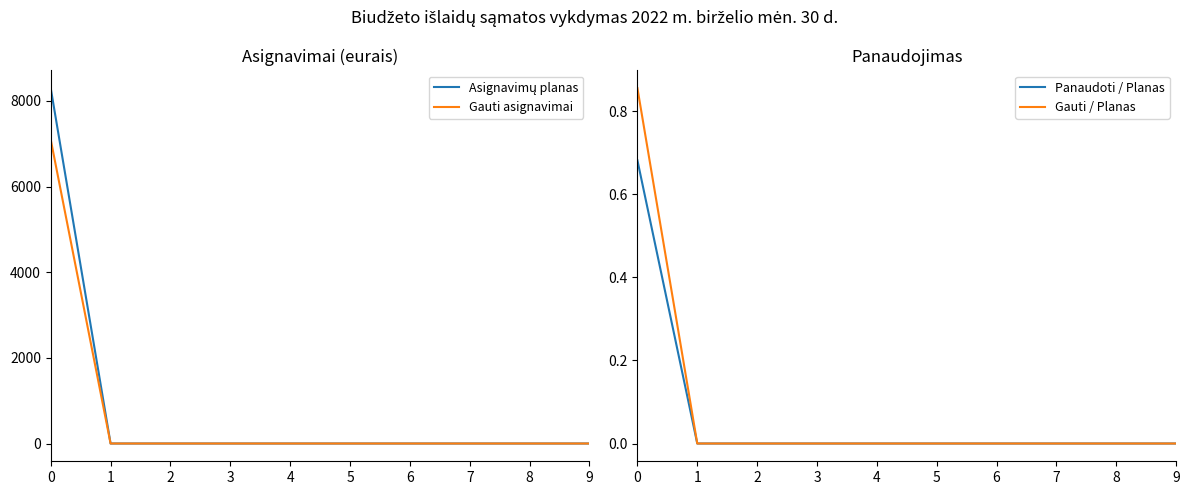

Between 0 and 1, which series saw the biggest shift?

Asignavimų planas